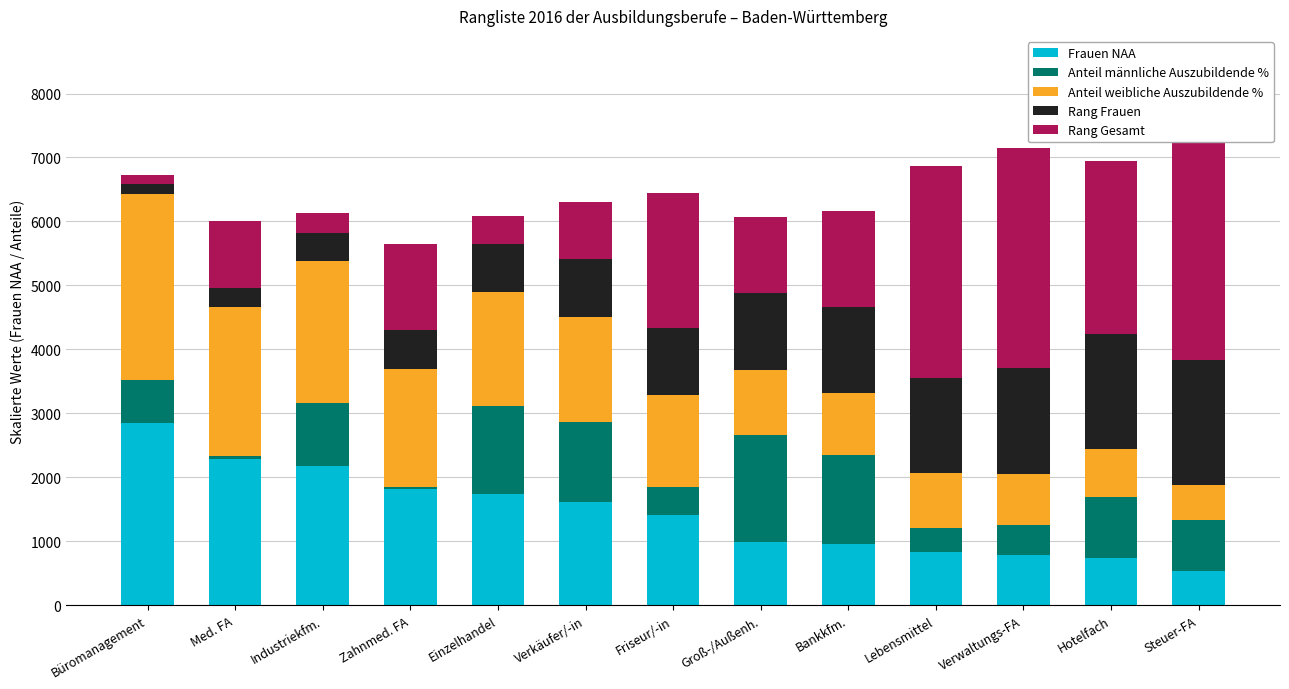

Which has a higher value, Industriekfm. or Steuer-FA?

Industriekfm.